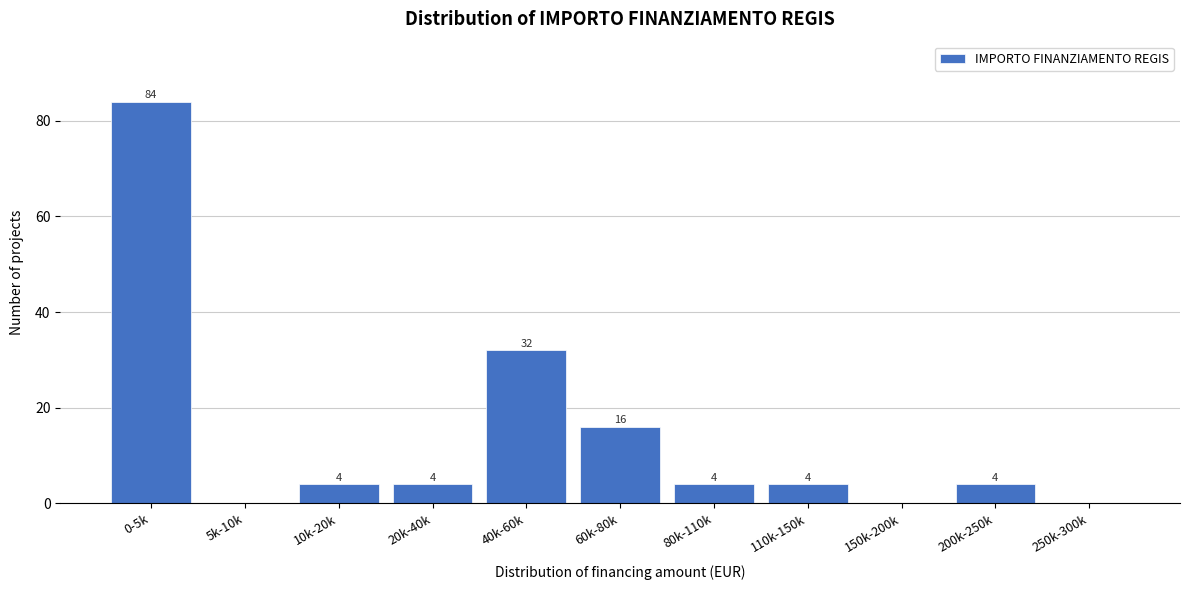

Reading left to right, extract all data points from this chart.

0-5k=84	5k-10k=0	10k-20k=4	20k-40k=4	40k-60k=32	60k-80k=16	80k-110k=4	110k-150k=4	150k-200k=0	200k-250k=4	250k-300k=0